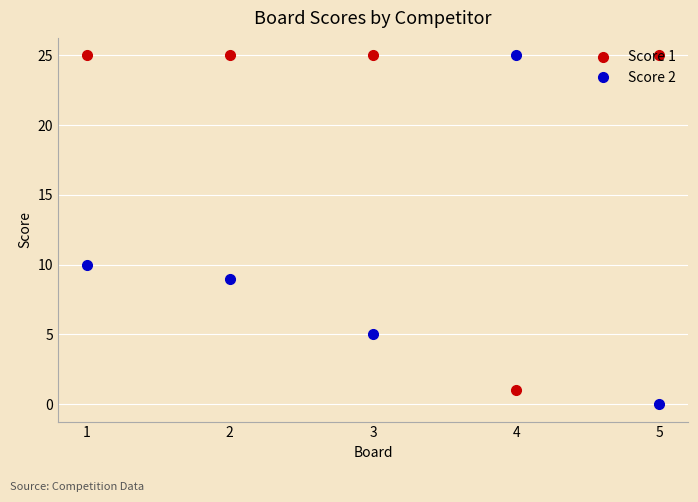

What value does the Score 1 series have at 3, to the nearest 5?

25